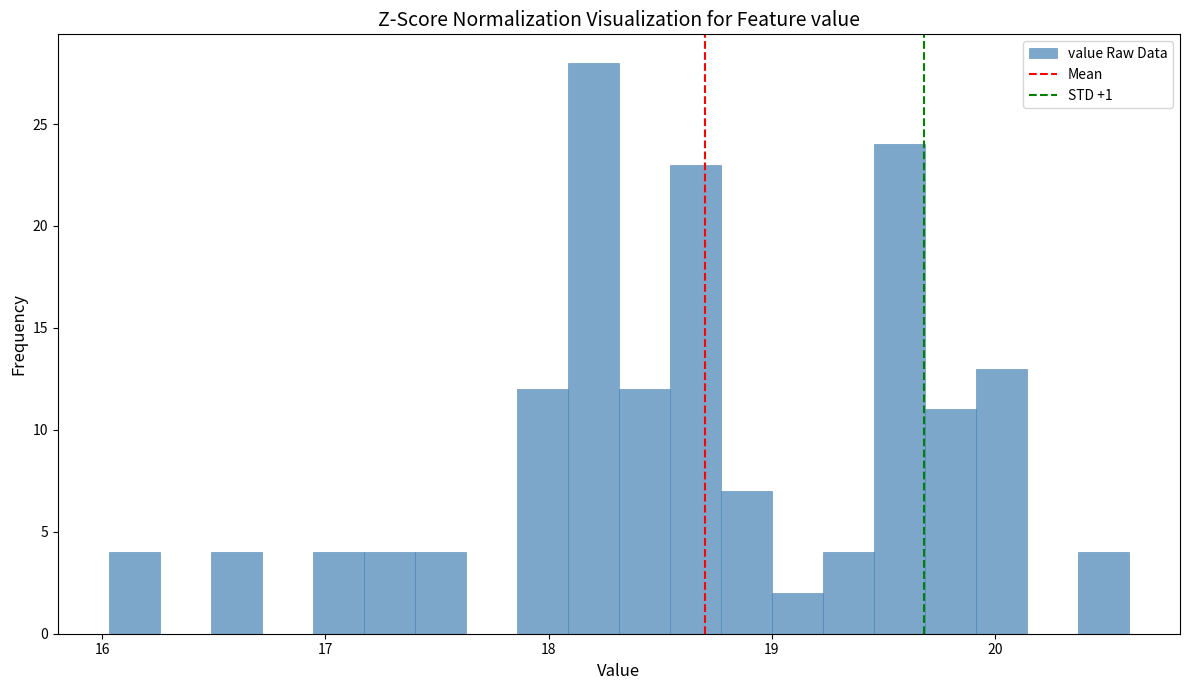

Around what value on the x-axis is the tallest bar? Give the approximate position of its centre, as read against the axis.

18.2